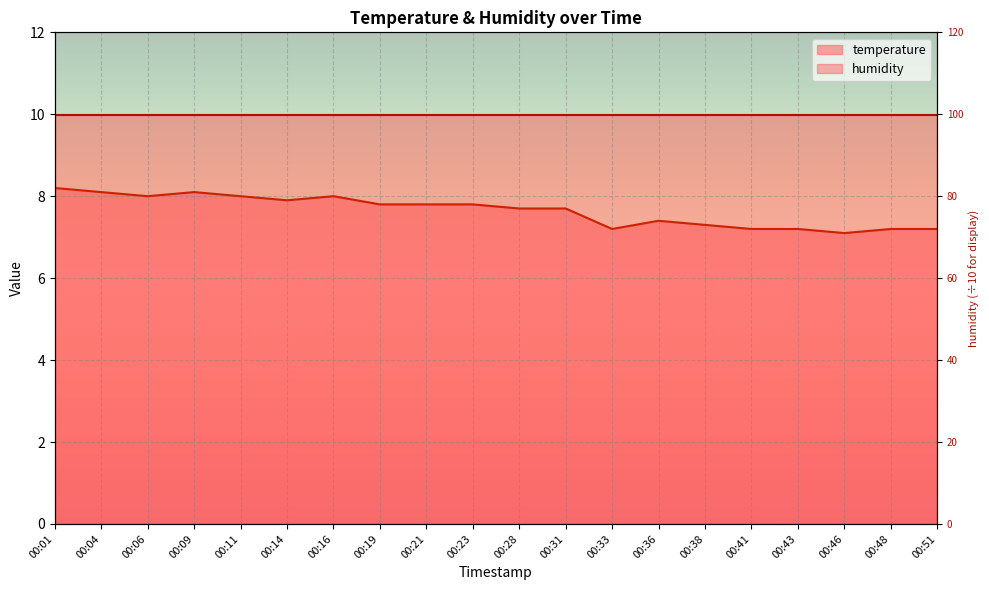

What is the value of the 20th point from the left?

7.2